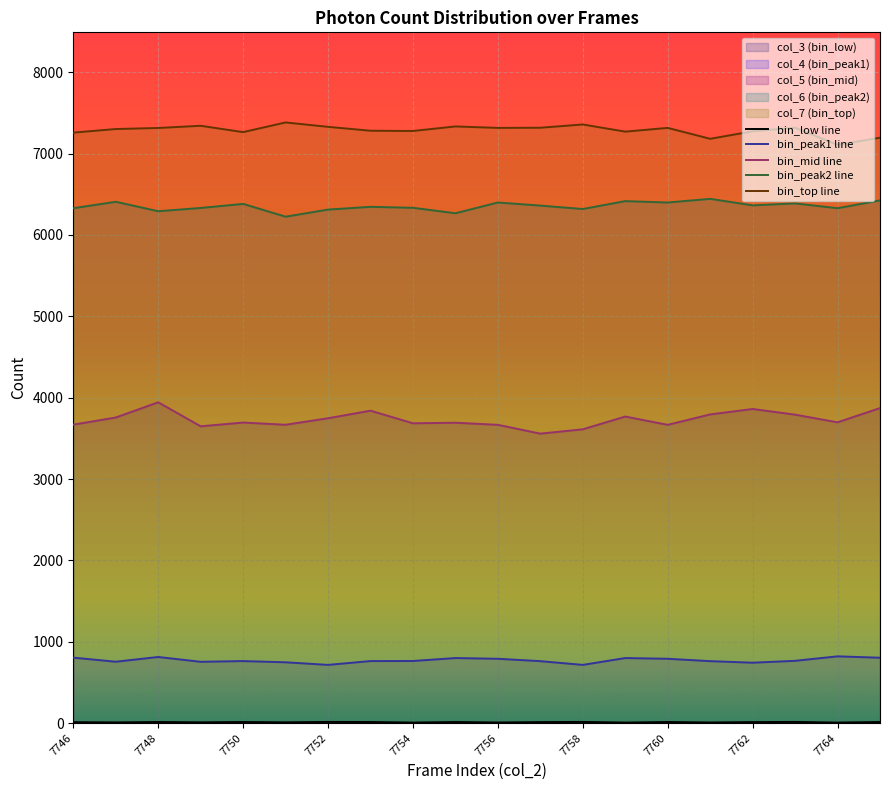

Does the chart display data point markers on the line(s)?

No